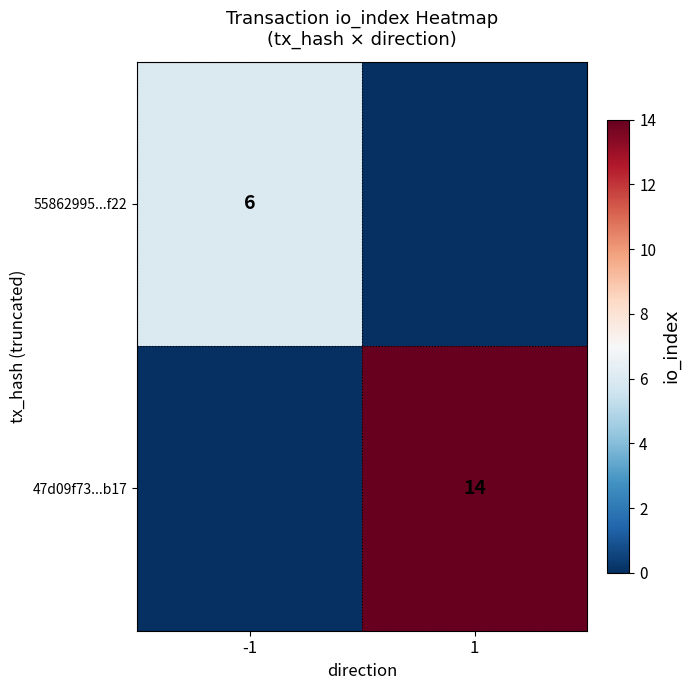

Is the value of 47d09f73...b17 at 1 greater than the value of 55862995...f22 at -1?

Yes